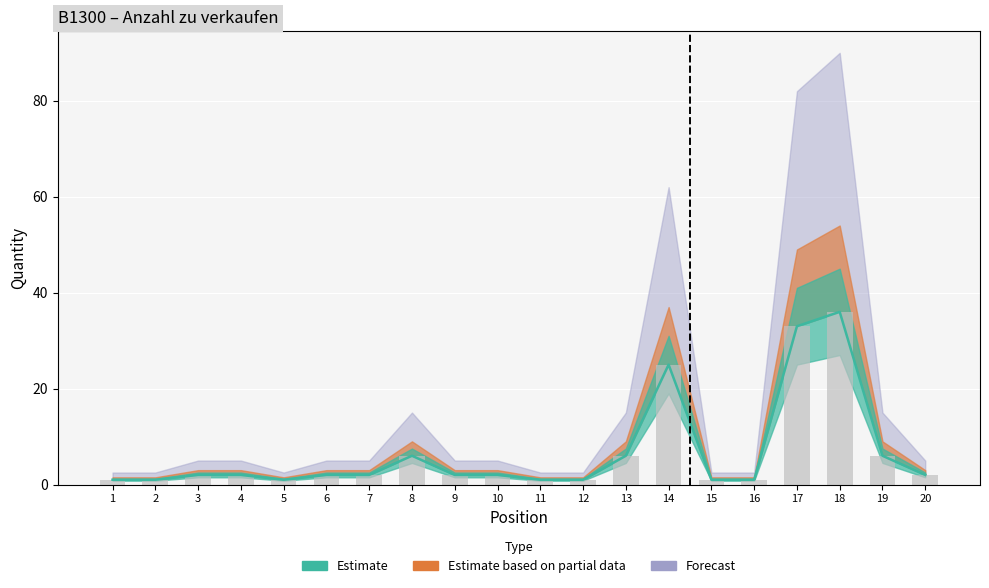

The chart shows a value of 1 at 2. True or false?

True